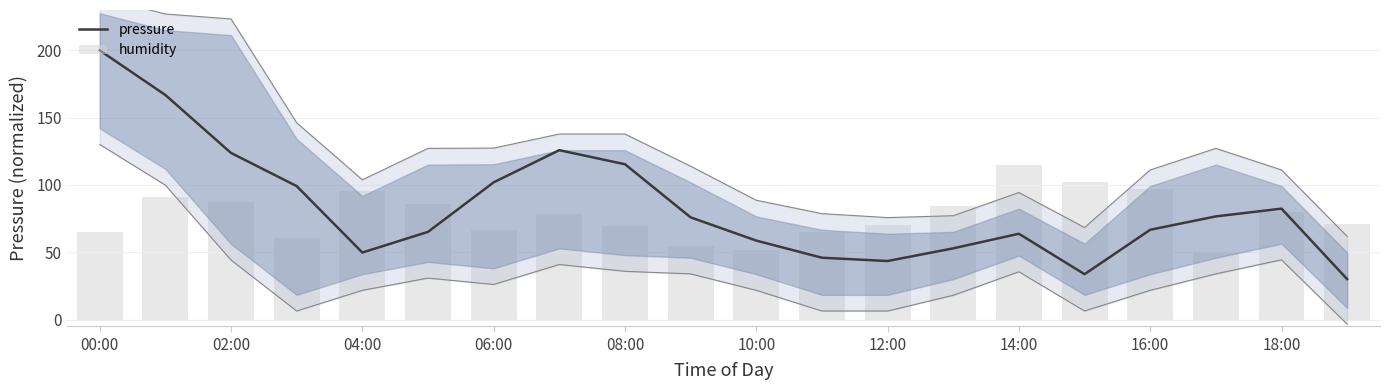

Which series has the widest spread of values?

pressure